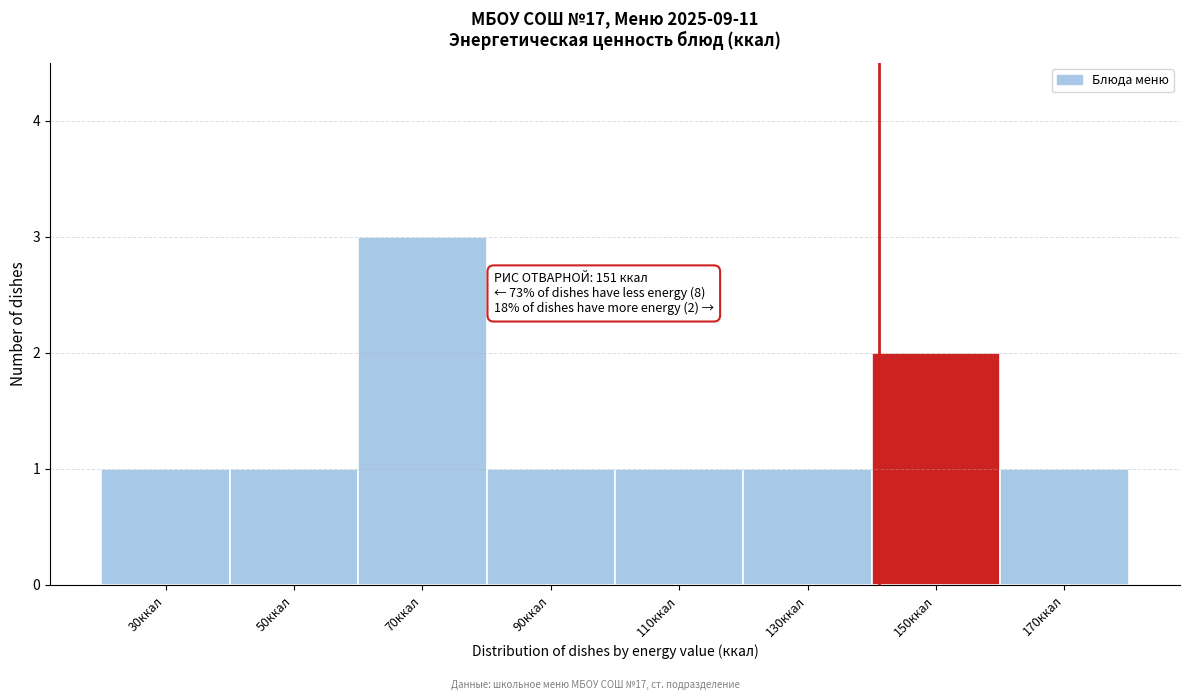

Reading right to left, what are all the values shown in this chart?

1	2	1	1	1	3	1	1